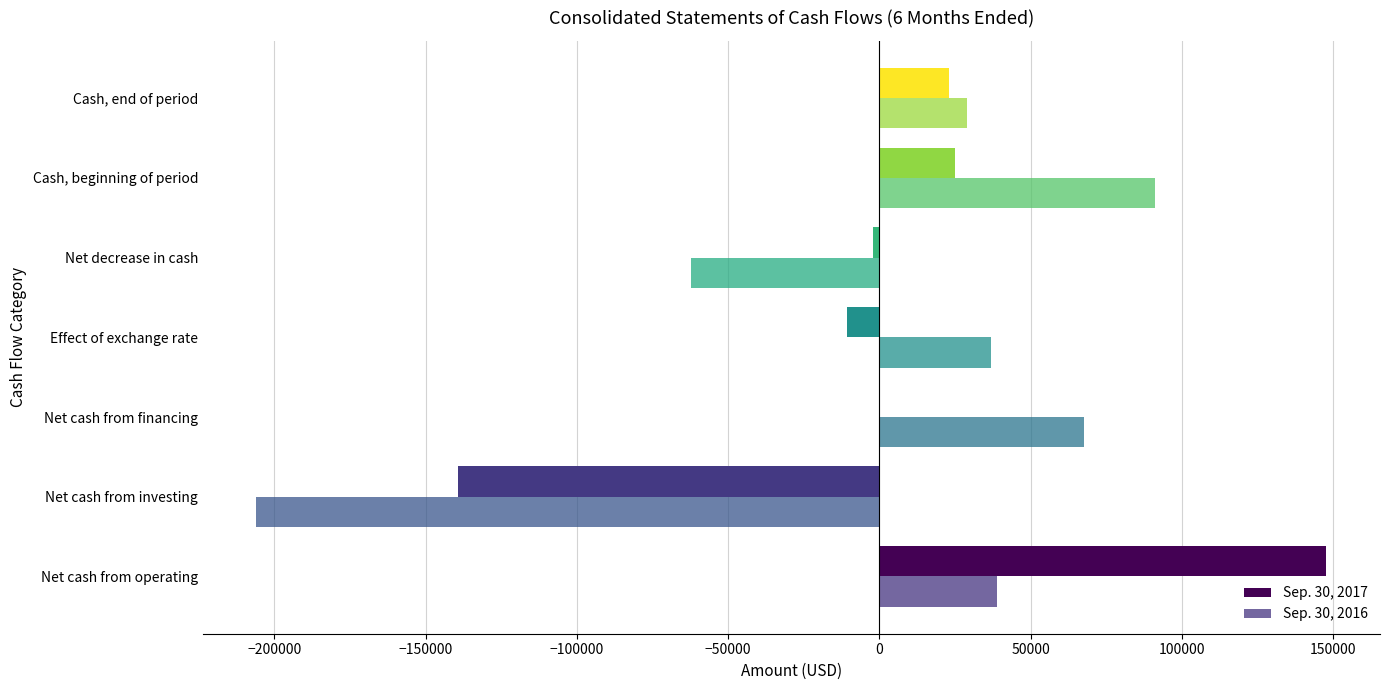

How many positive values does the Sep. 30, 2016 series have?

5